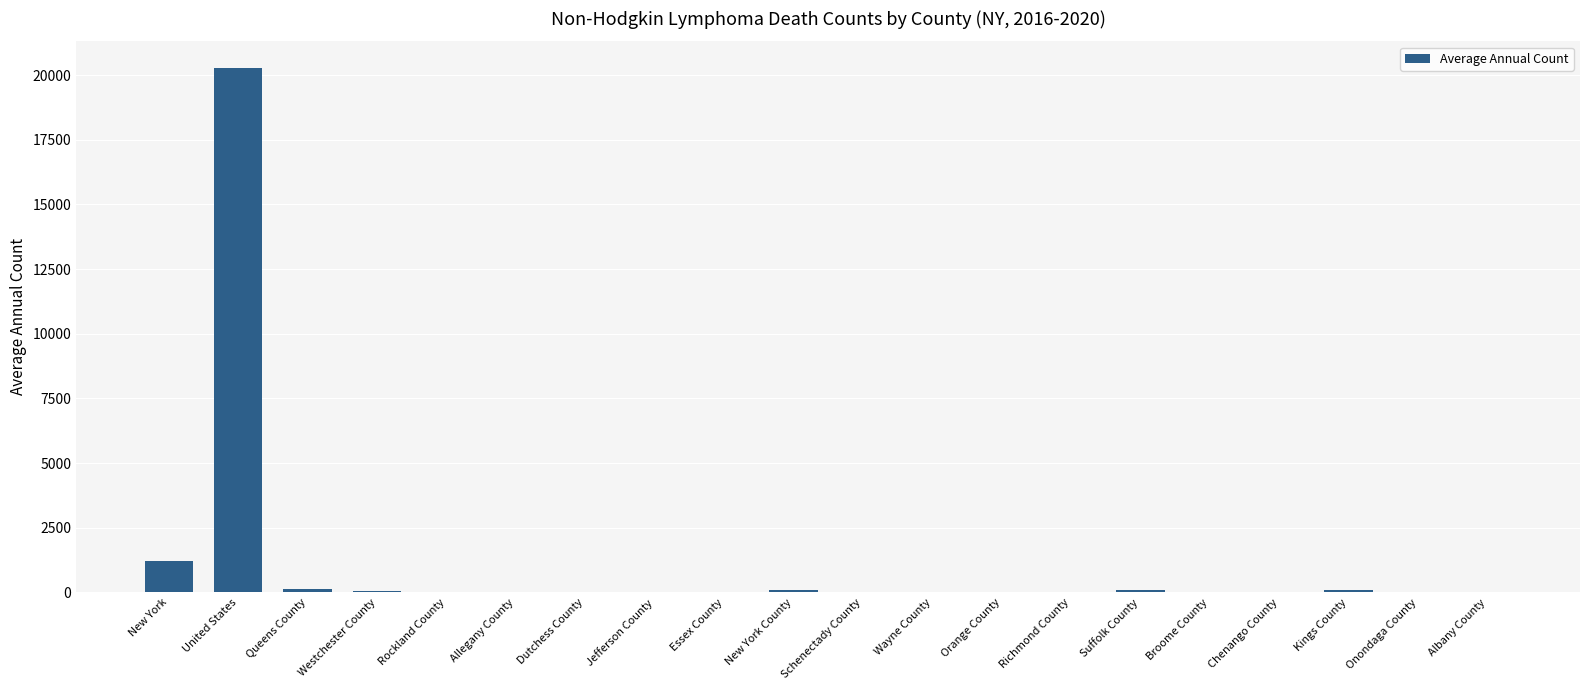

What is the greatest value displayed?

20291